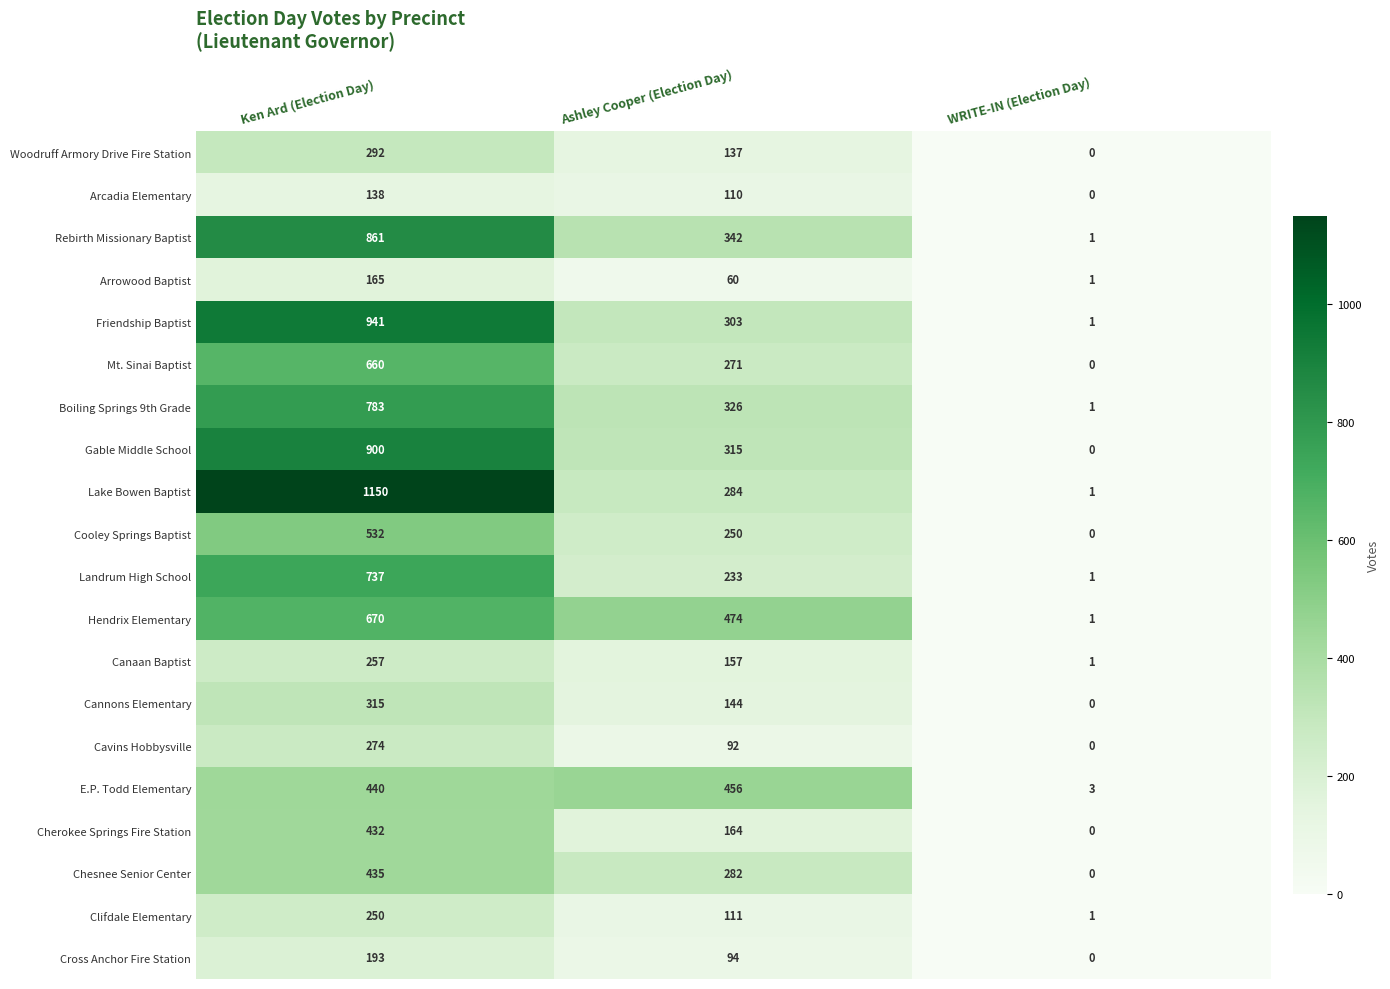

At which category is the sum across all series the highest?

Ken Ard (Election Day)